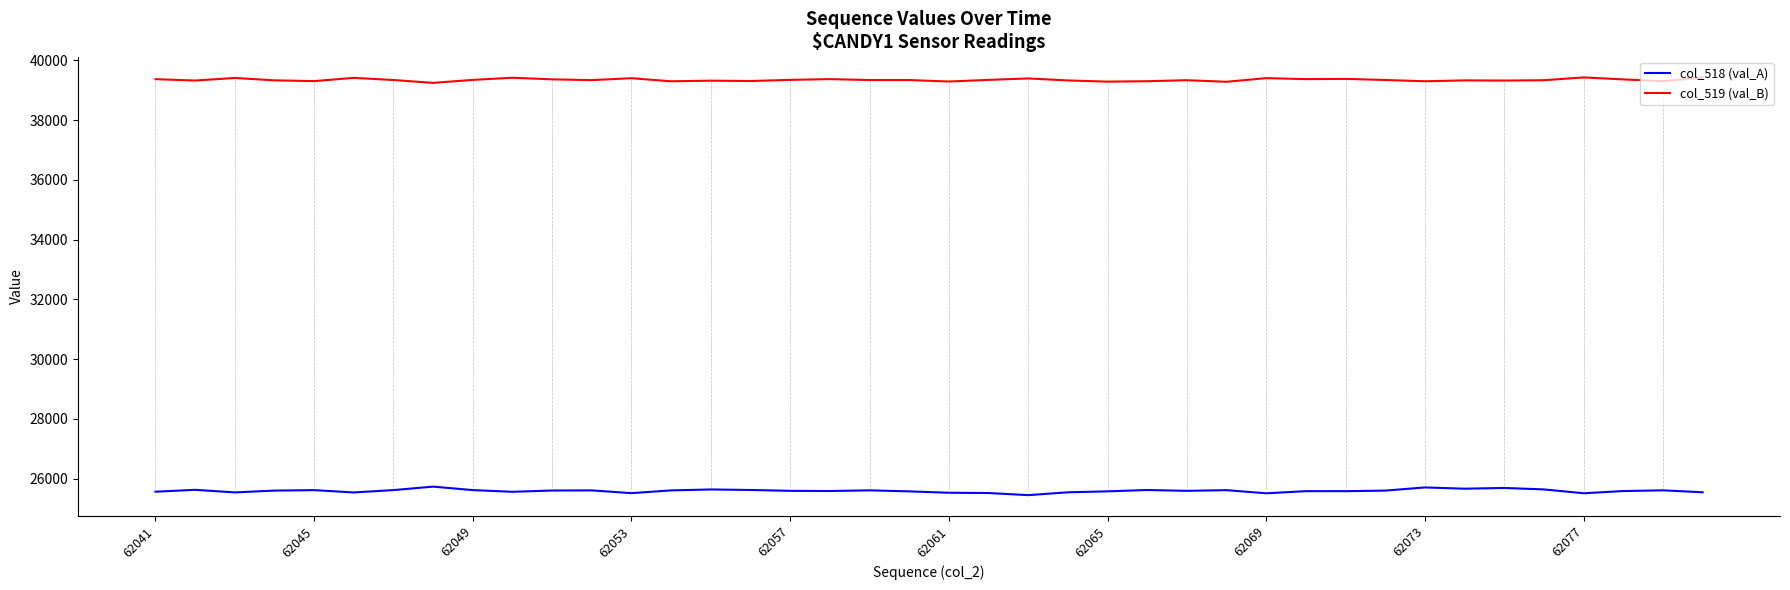

What is the difference between the second highest and minimum values in the col_518 (val_A) series?

258